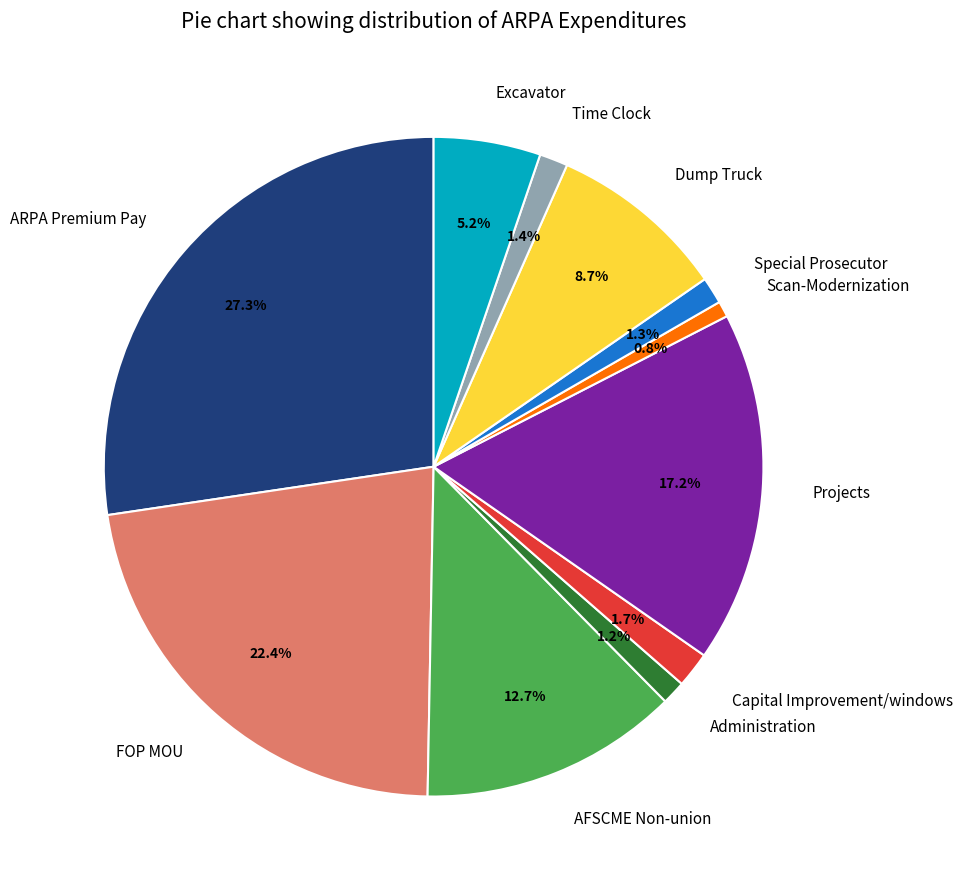

True or false: ARPA Premium Pay accounts for 27% of the total.

True